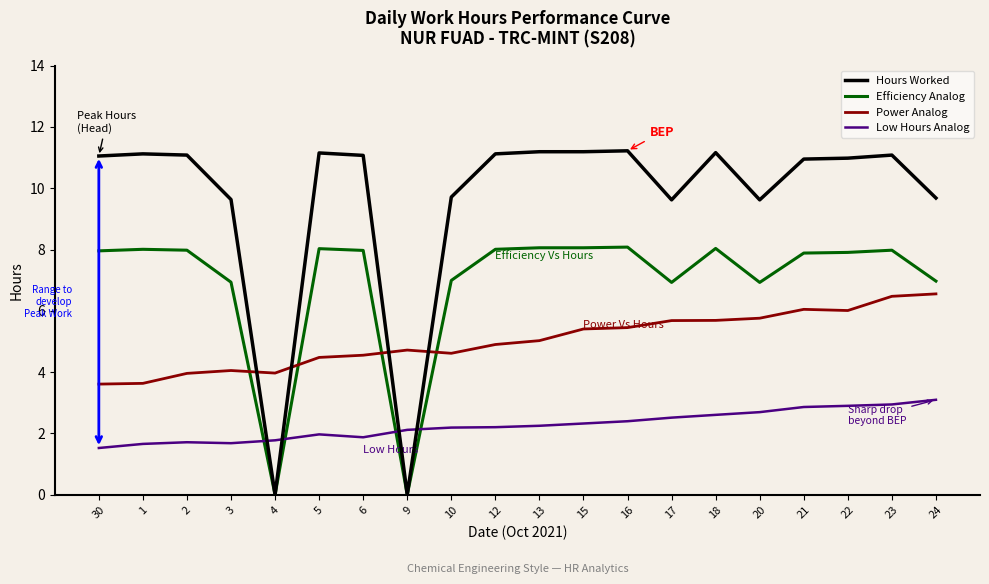

Which series has the largest range (max minus min)?

Hours Worked